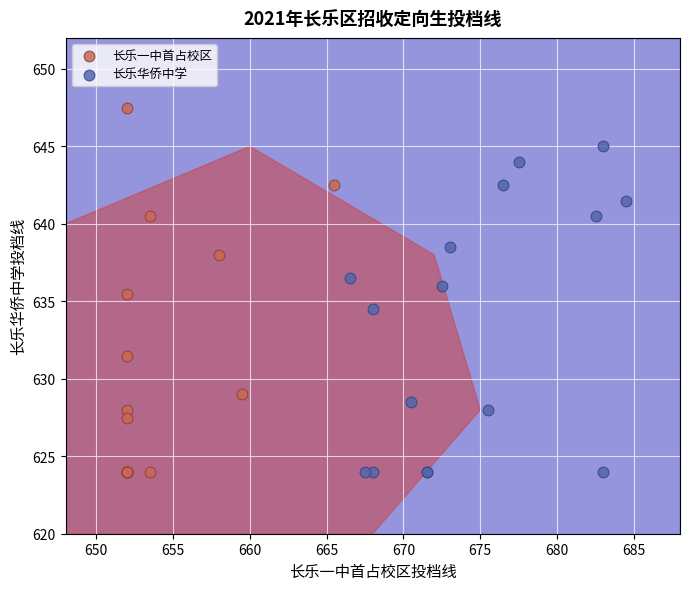

Which series contains the highest Y value?

长乐一中首占校区